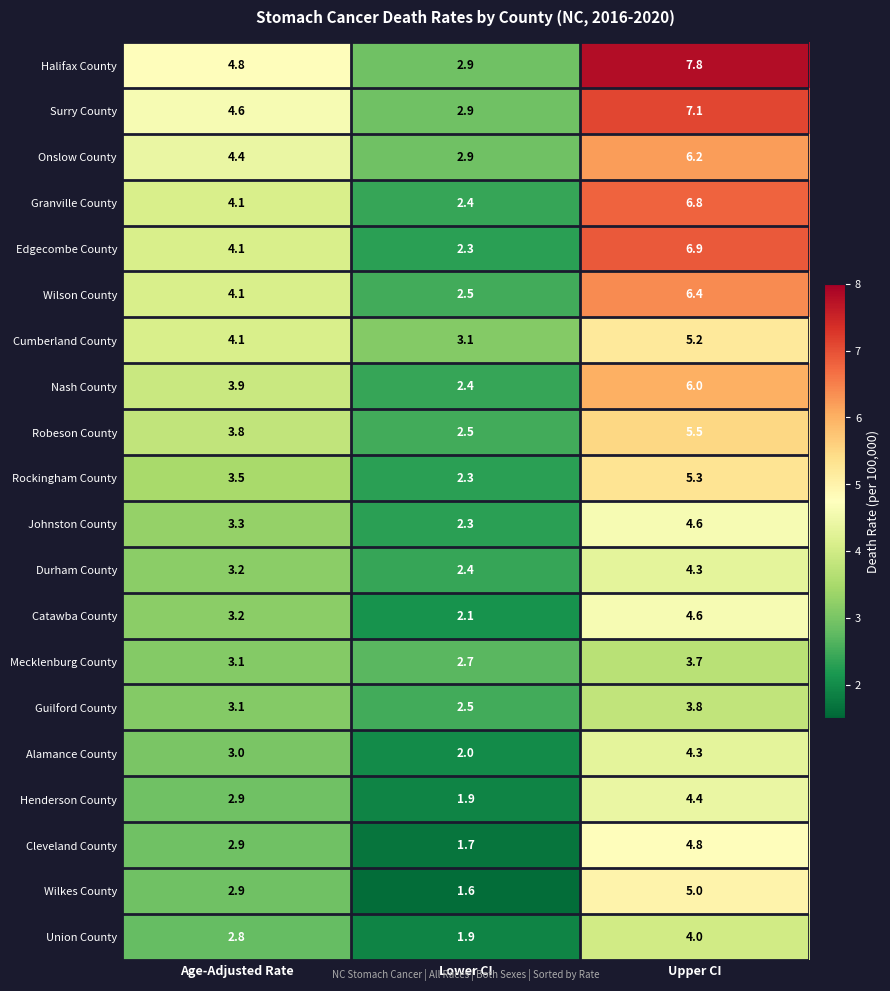

Where does the Rockingham County series first go above 3?

Age-Adjusted Rate